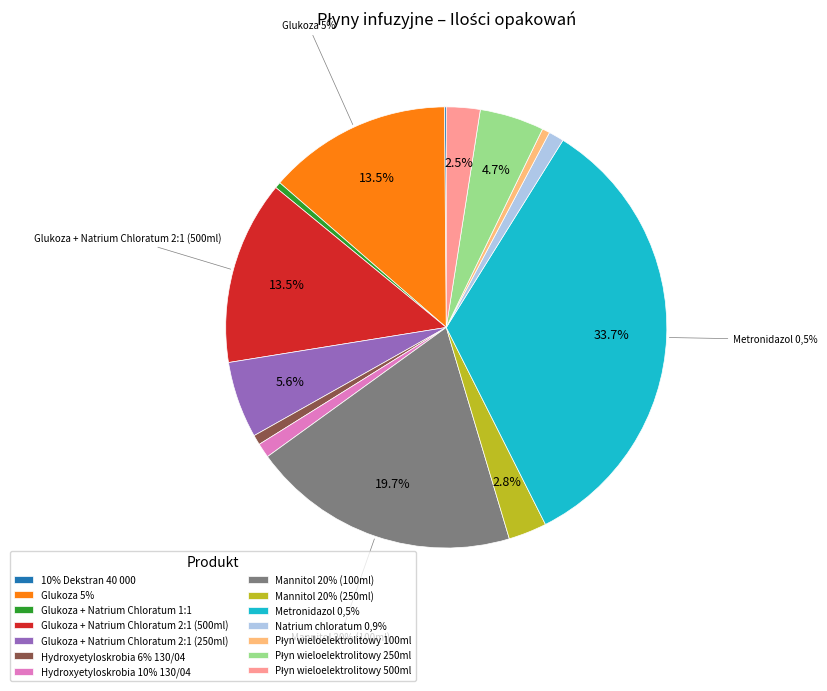

Is there a majority slice in this chart?

No